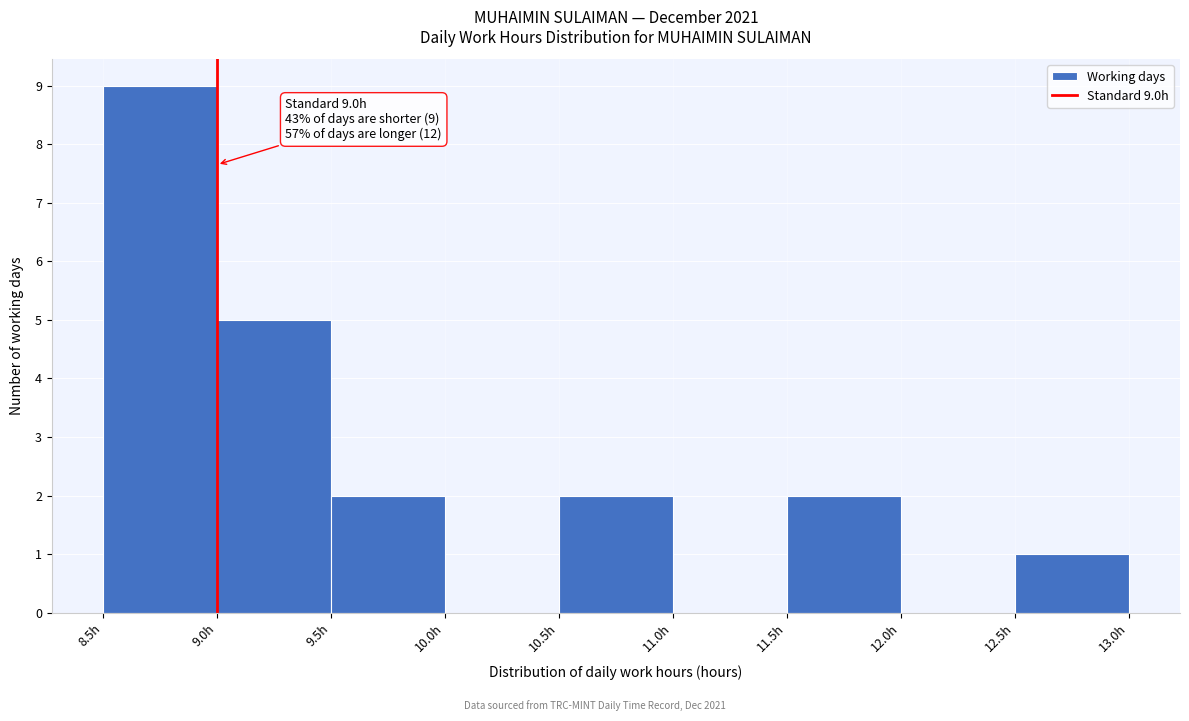

Over which range of the x-axis is the bar tallest?

8.5 to 9.0